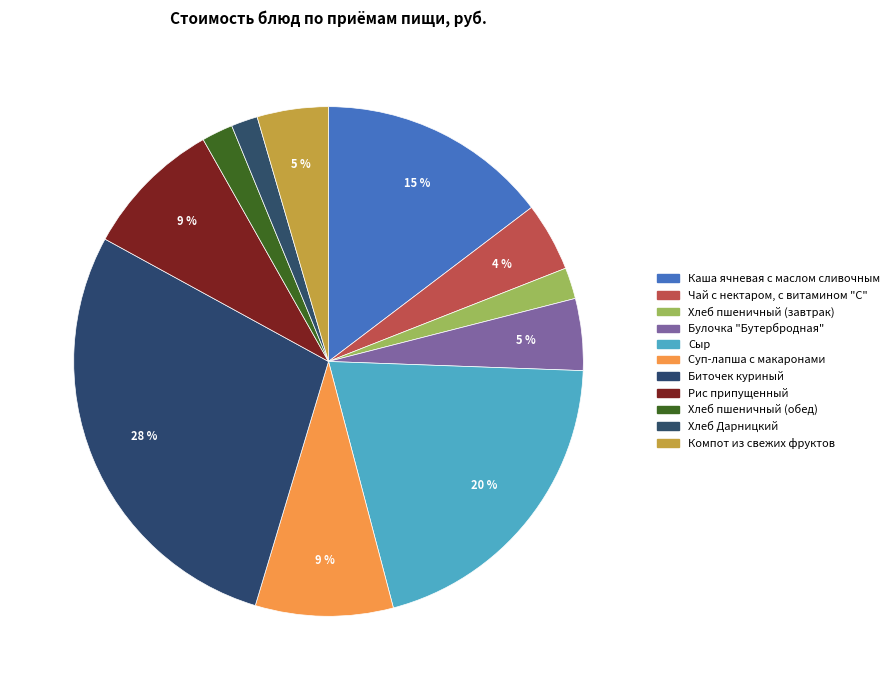

What is the change in value from Сыр to Хлеб Дарницкий?

-26.2